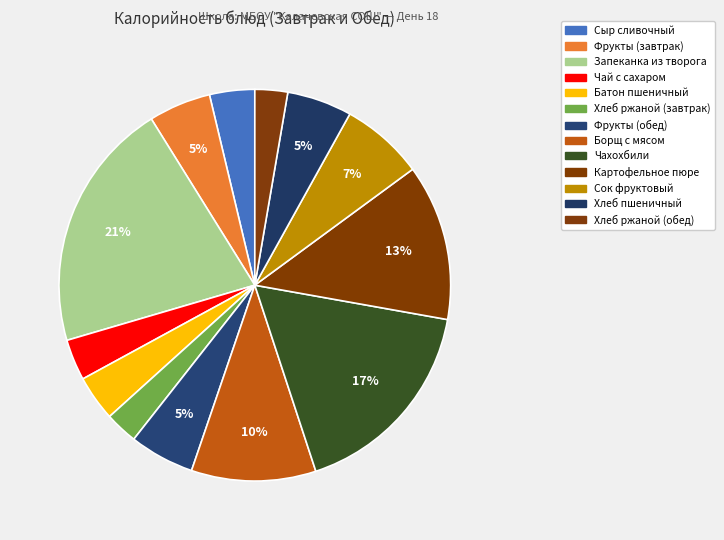

Is there a majority slice in this chart?

No